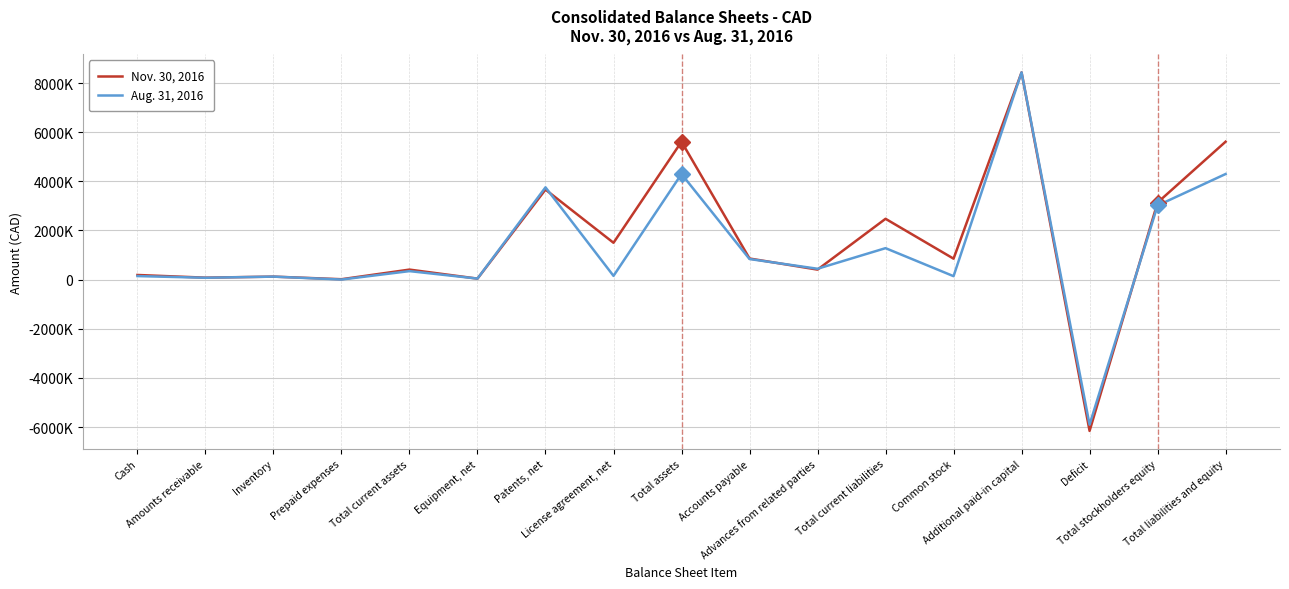

What position from the right is Total stockholders equity?

2